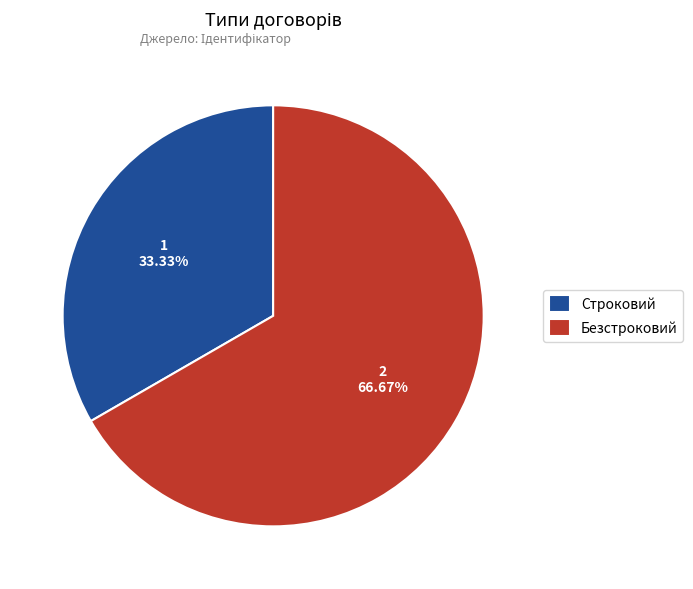

Approximately how many times larger is the value at Безстроковий compared to Строковий?

2.0